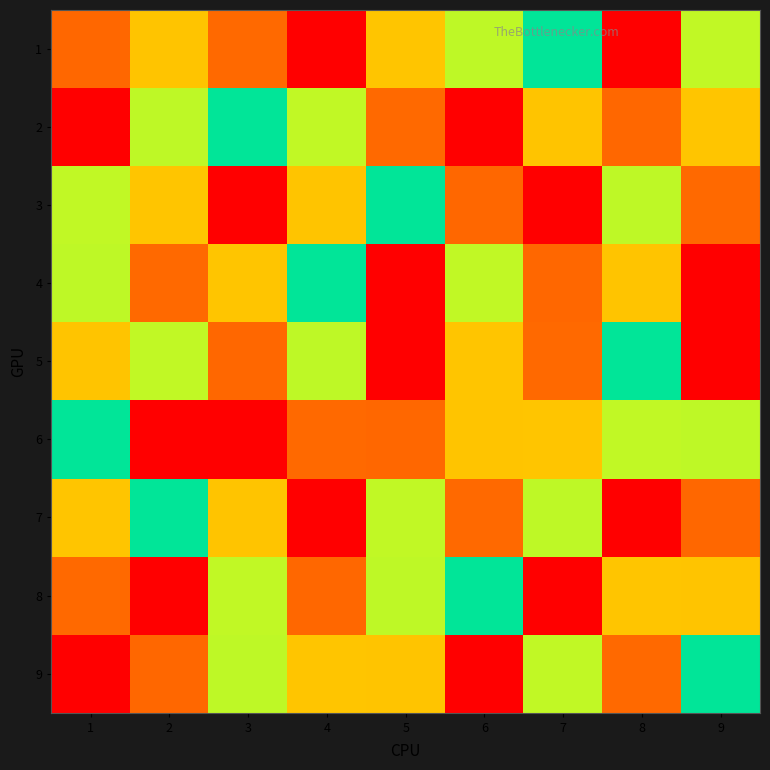

How many distinct data groups are displayed?

9